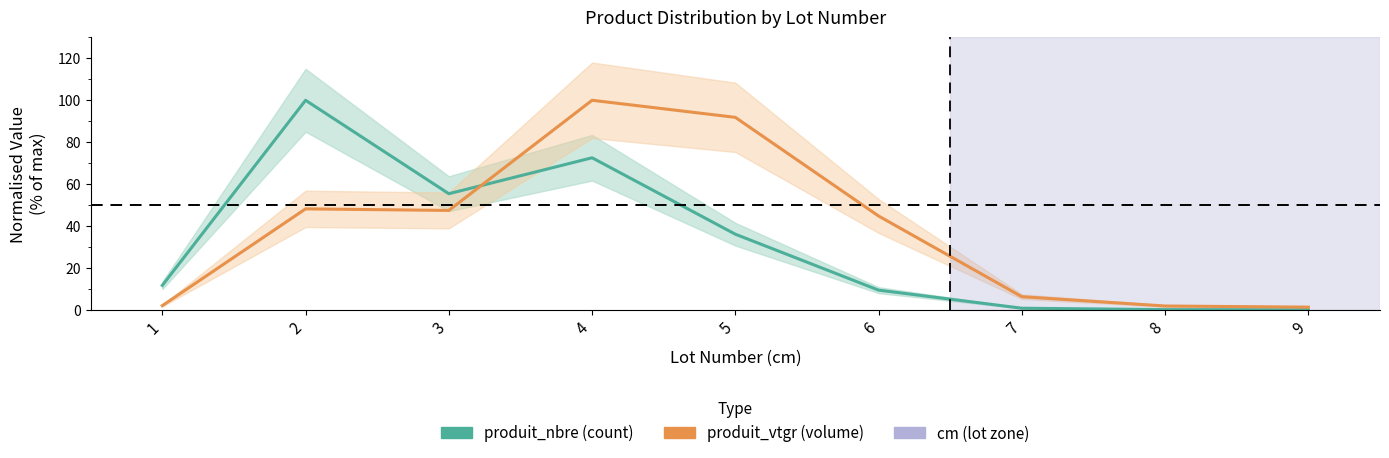

What is the value of the produit_nbre point at the 8th from the left?

0.2